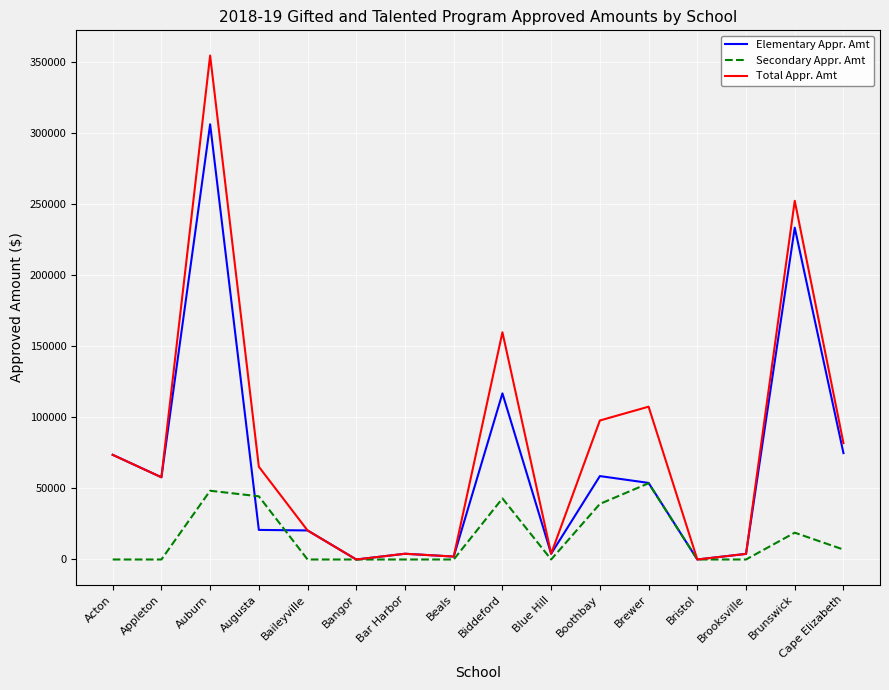

At which label is Elementary Appr. Amt closest to 153162?

Biddeford